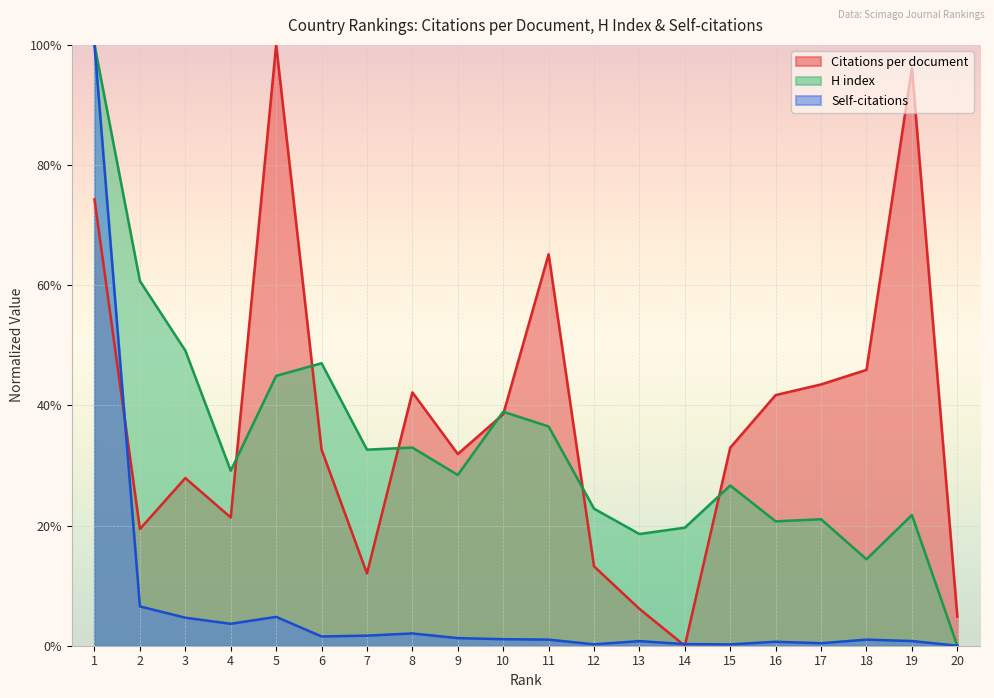

What are all the series names shown in the legend?

Citations per document, H index, Self-citations